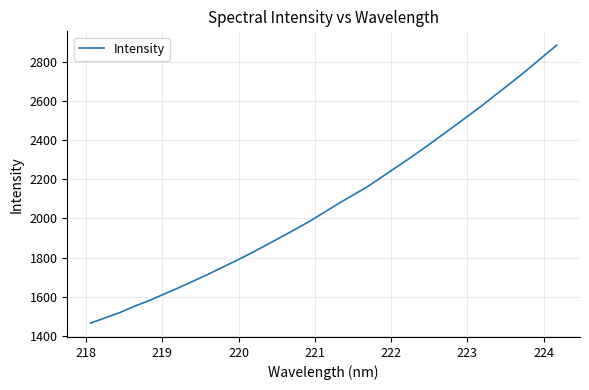

What is the smallest value displayed?

1464.2